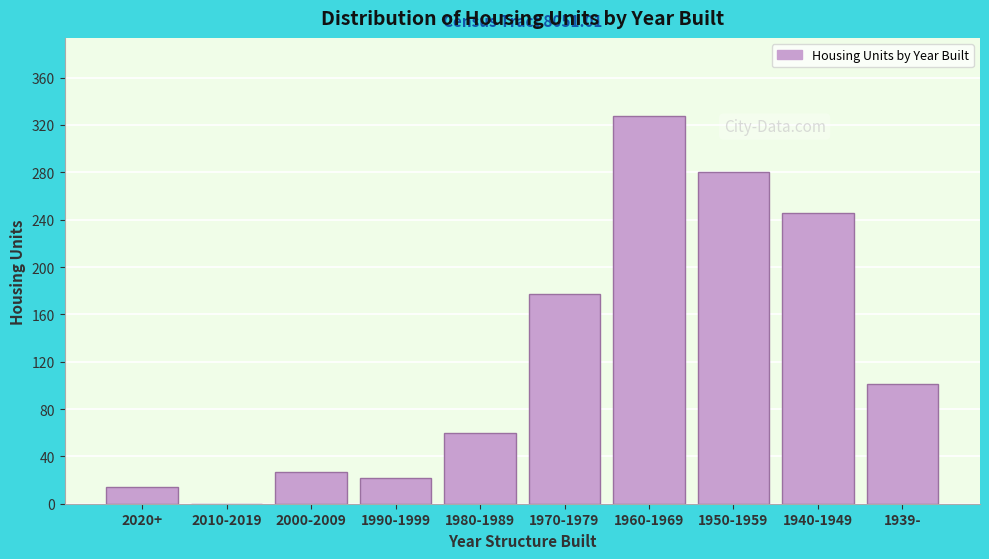

Reading left to right, what are all the values shown in this chart?

2020+=14	2010-2019=0	2000-2009=27	1990-1999=22	1980-1989=60	1970-1979=177	1960-1969=328	1950-1959=280	1940-1949=246	1939-=101